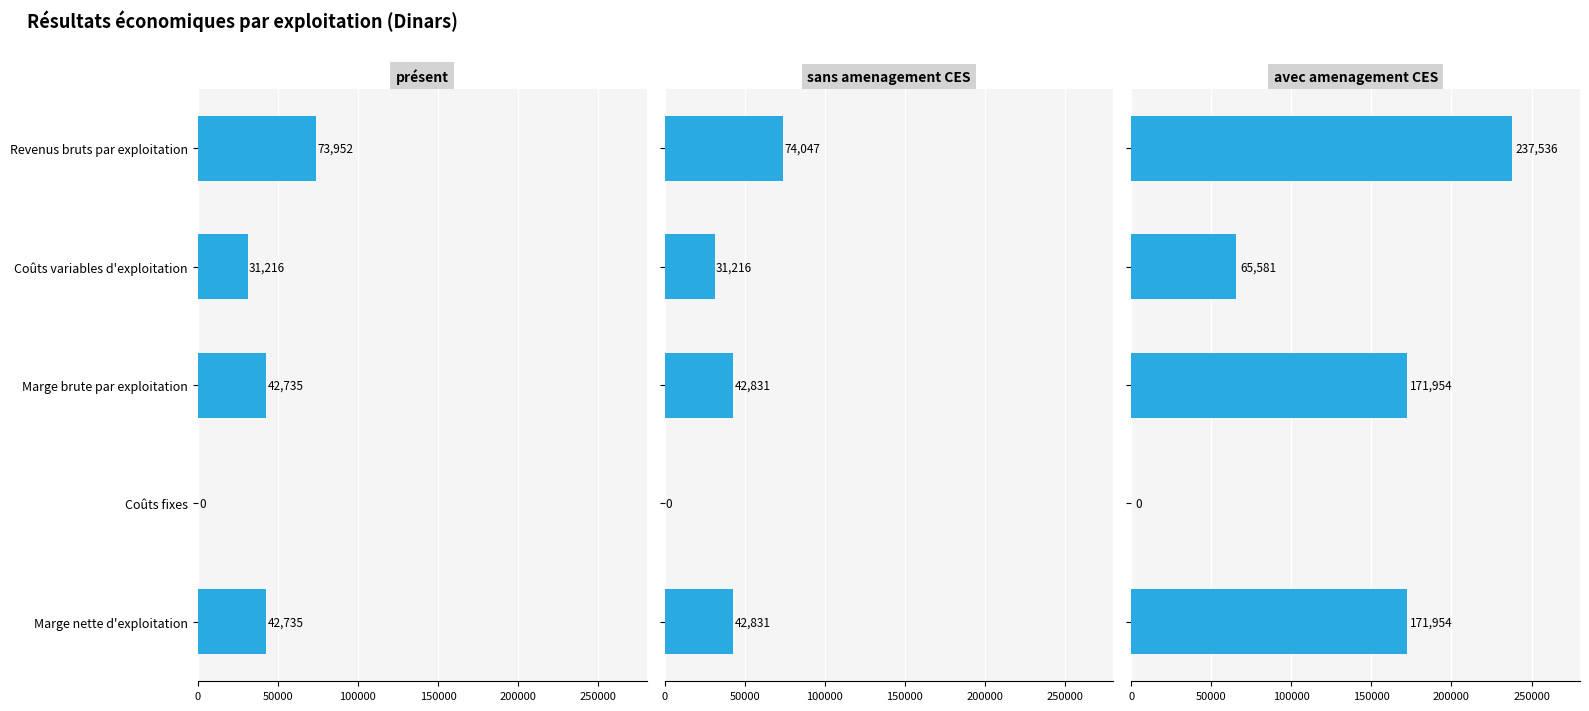

Which series has the largest range (max minus min)?

avec amenagement CES